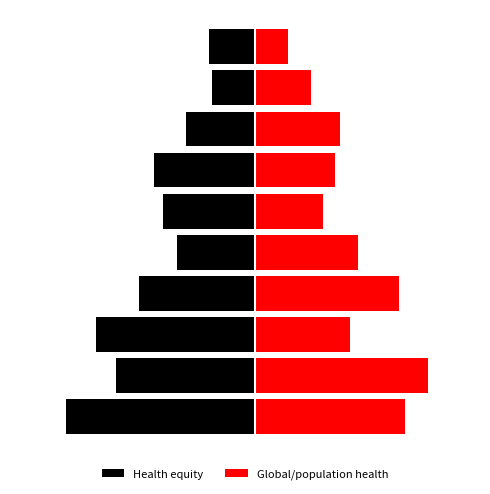

How many data points in Global/population health are above 2?

7